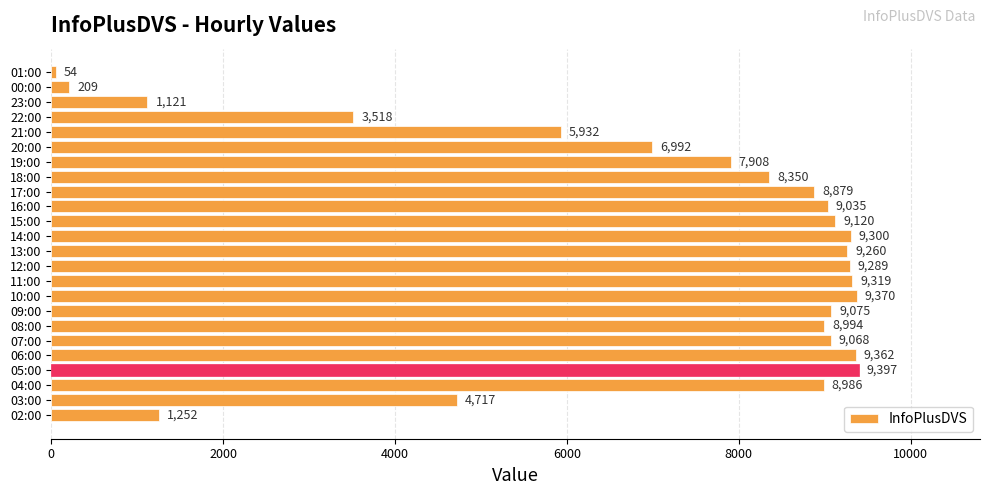

Reading bottom to top, transcribe all the data shown in this chart.

1252	4717	8986	9397	9362	9068	8994	9075	9370	9319	9289	9260	9300	9120	9035	8879	8350	7908	6992	5932	3518	1121	209	54